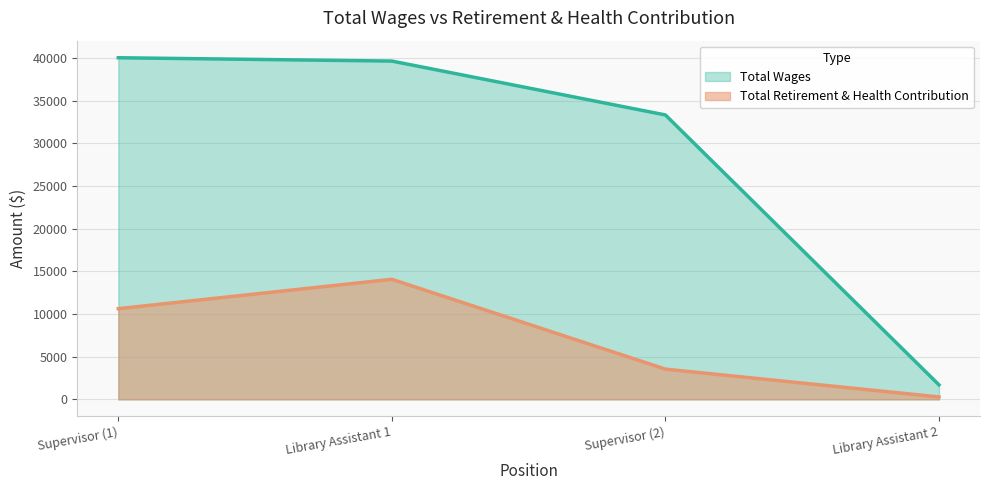

What is the label of the 2nd point from the left?

Library Assistant 1